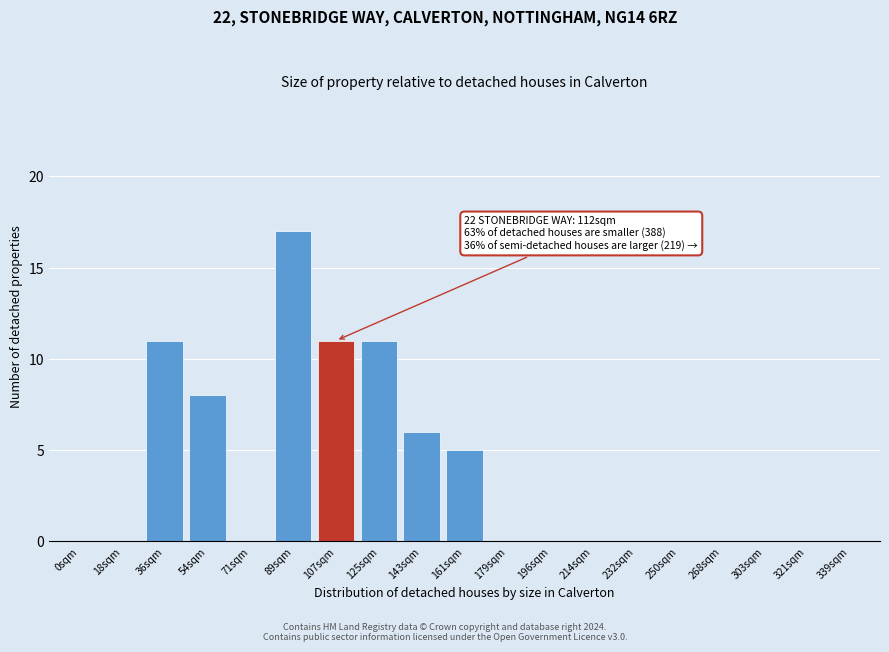

Reading left to right, list all the values displayed in this chart.

0sqm=0	18sqm=0	36sqm=11	54sqm=8	71sqm=0	89sqm=17	107sqm=11	125sqm=11	143sqm=6	161sqm=5	179sqm=0	196sqm=0	214sqm=0	232sqm=0	250sqm=0	268sqm=0	303sqm=0	321sqm=0	339sqm=0